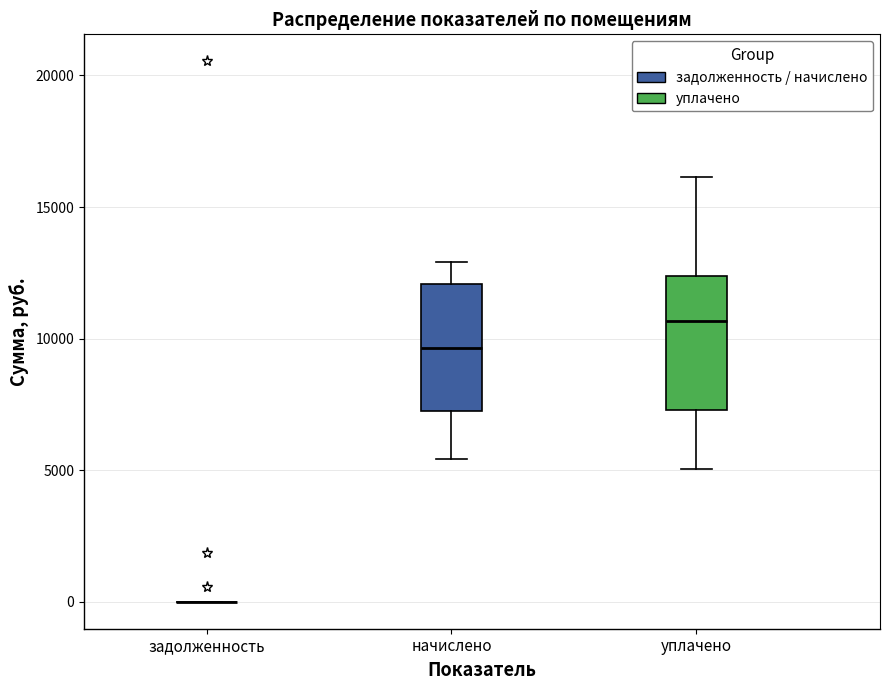

Reading left to right, transcribe this box plot: for each box, give where its median line is, the range the box spans, and where its two whiskers end, as read against the y-axis. The values are not printed on the chart, so give them approximately, as read against the axis.

задолженность: box collapsed to a line at 0, whiskers 0 to 0
начислено: median 9500, box 7000 to 12000, whiskers 5500 to 13000
уплачено: median 10500, box 7500 to 12500, whiskers 5000 to 16000